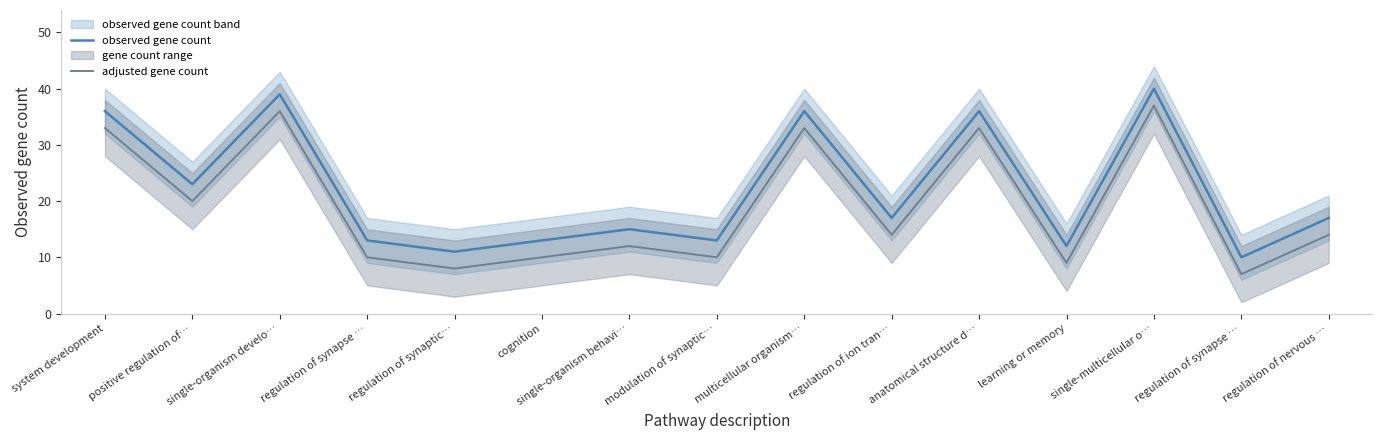

Reading left to right, extract all data points from this chart.

observed gene count: 36	23	39	13	11	13	15	13	36	17	36	12	40	10	17
adjusted gene count: 33	20	36	10	8	10	12	10	33	14	33	9	37	7	14